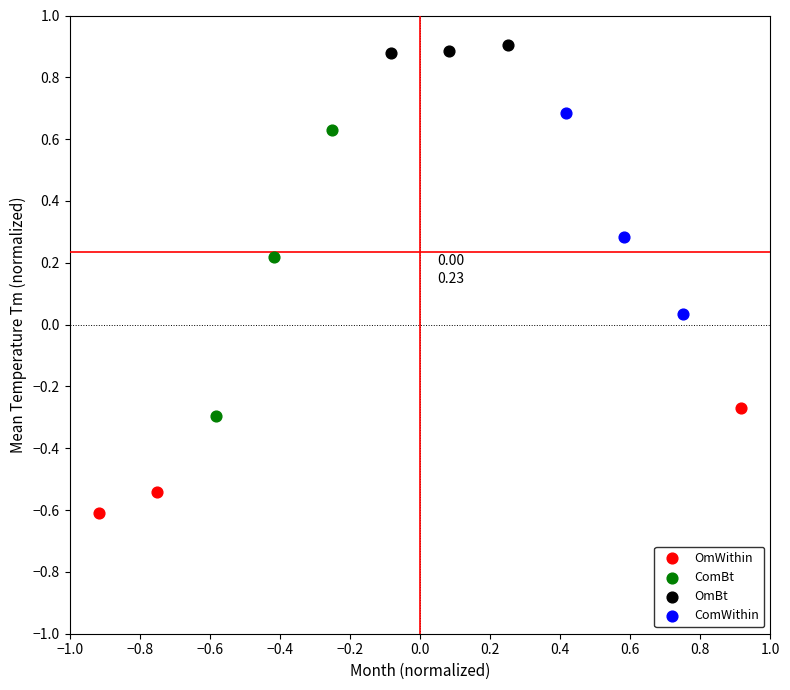

Which series has the widest spread of Y values?

ComBt